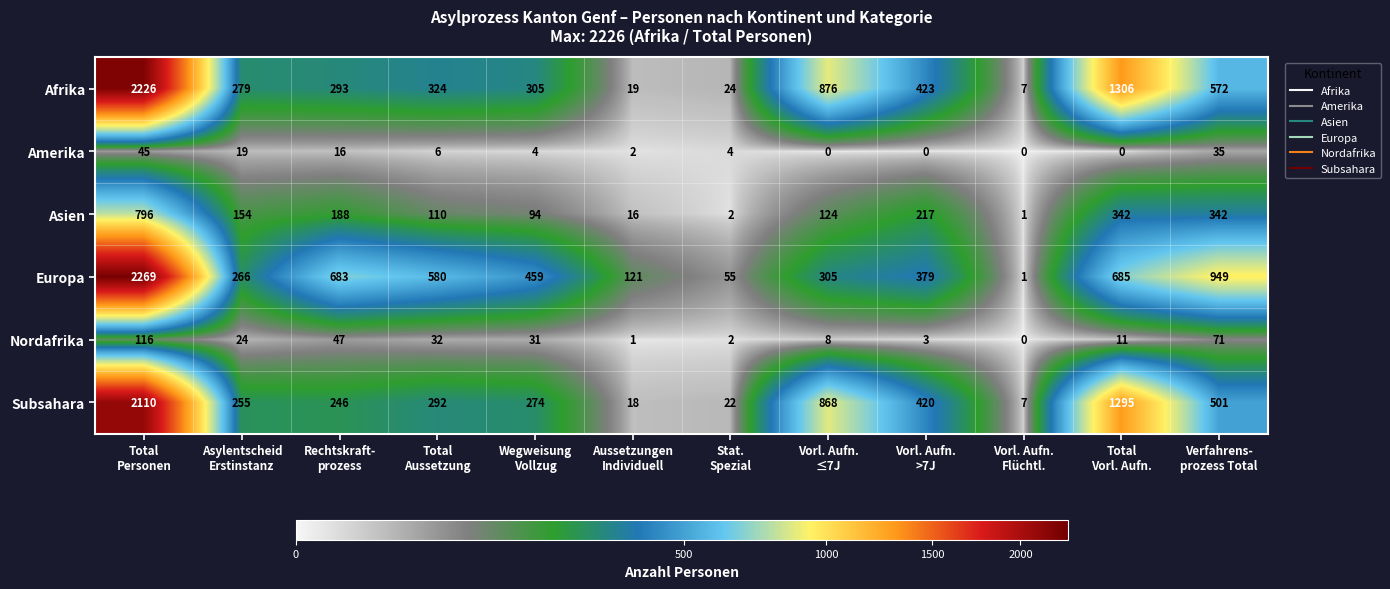

What is the difference between the maximum and minimum values in the Afrika series?

2219